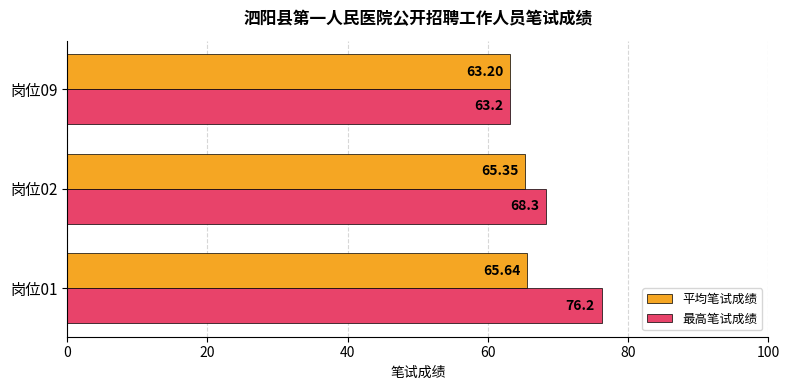

What is the smallest value displayed?

63.2